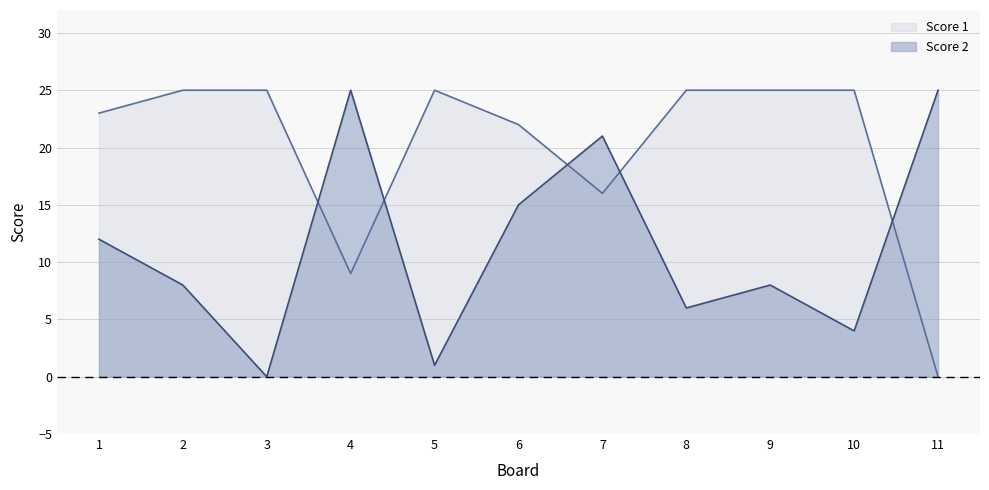

Rank the categories by Score 2 value from highest to lowest.

4, 11, 7, 6, 1, 2, 9, 8, 10, 5, 3